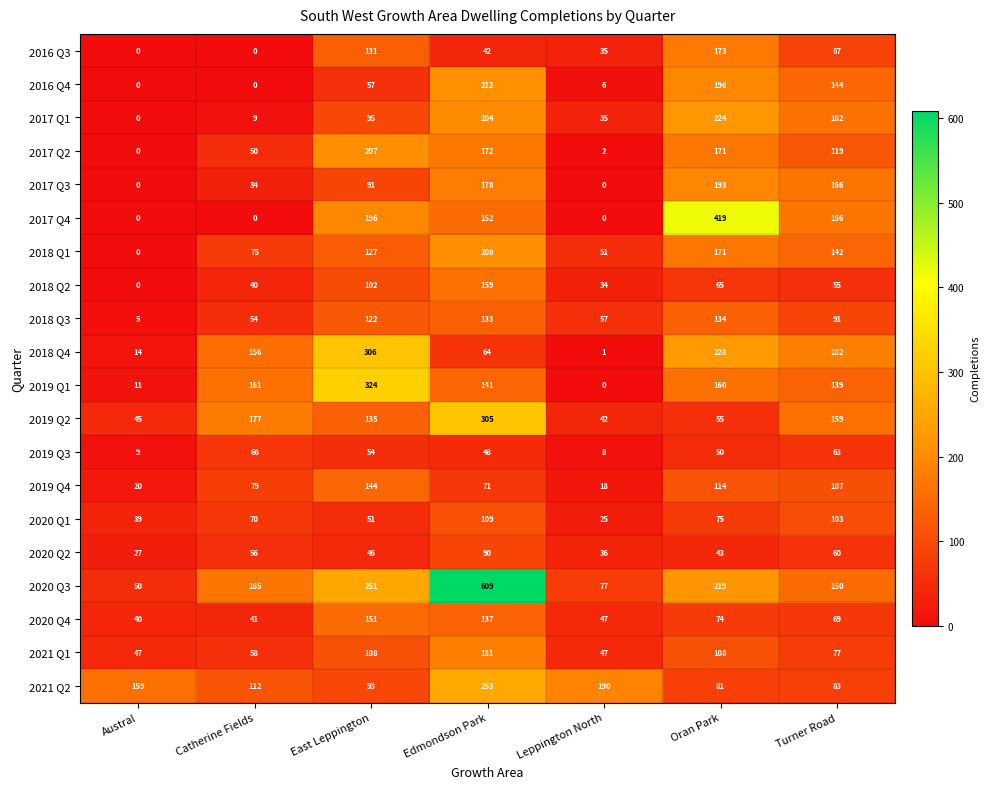

What is the sum of all 2020 Q4 values?

559